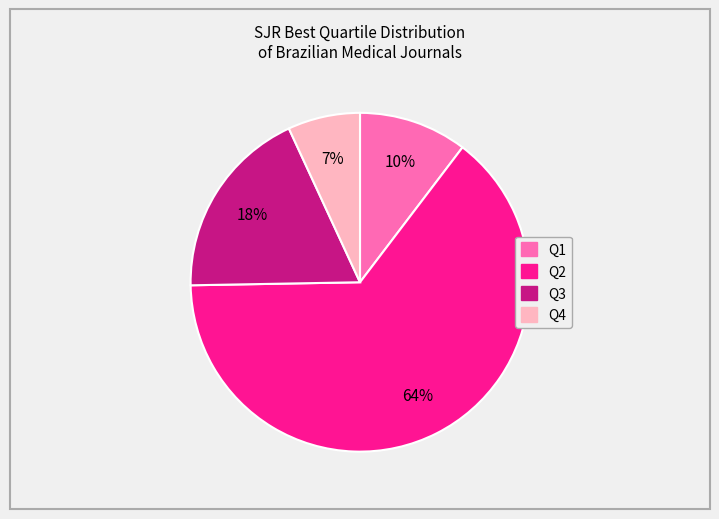

To the nearest percent, what is the average slice percentage?

25%